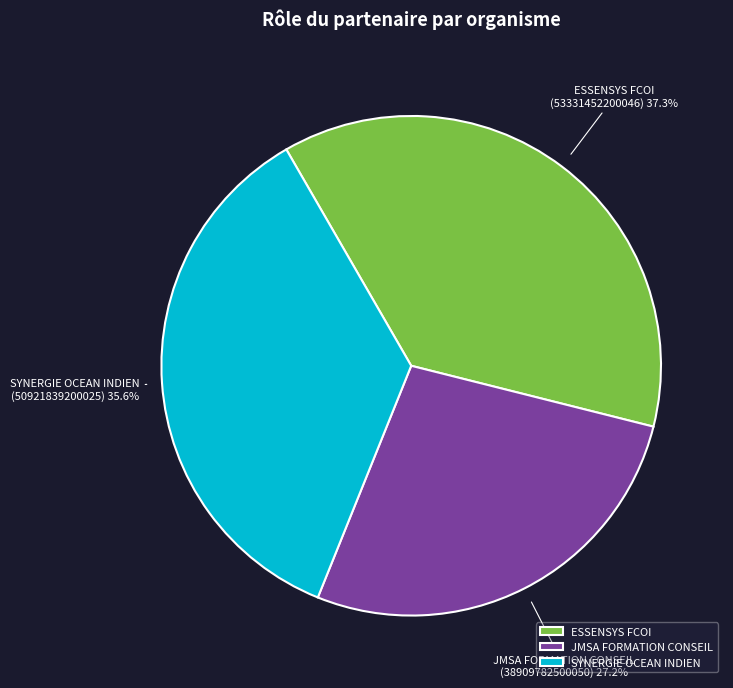

To the nearest percent, what is the average slice percentage?

33%